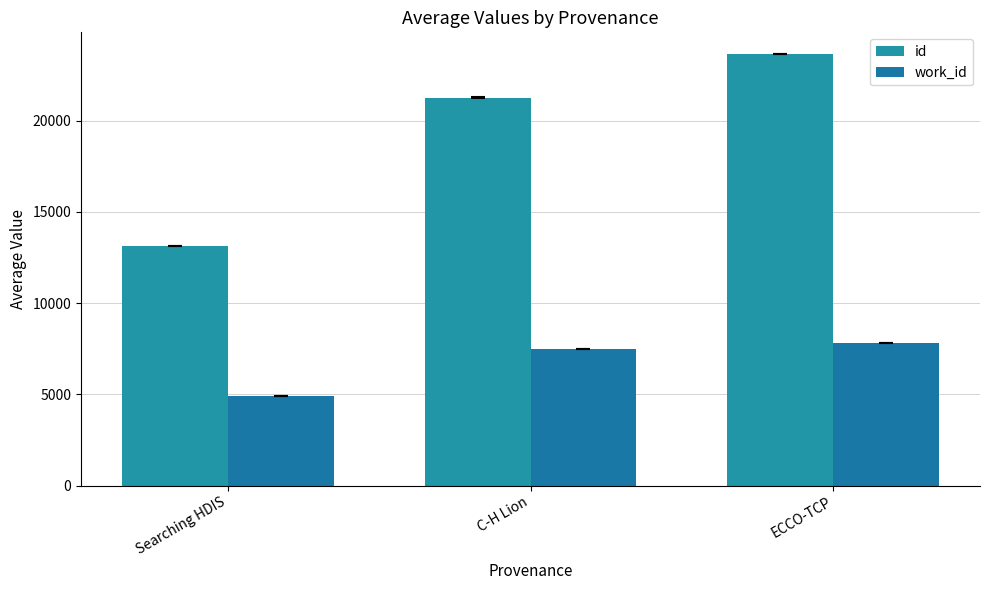

Is the value of work_id at C-H Lion greater than the value of id at Searching HDIS?

No